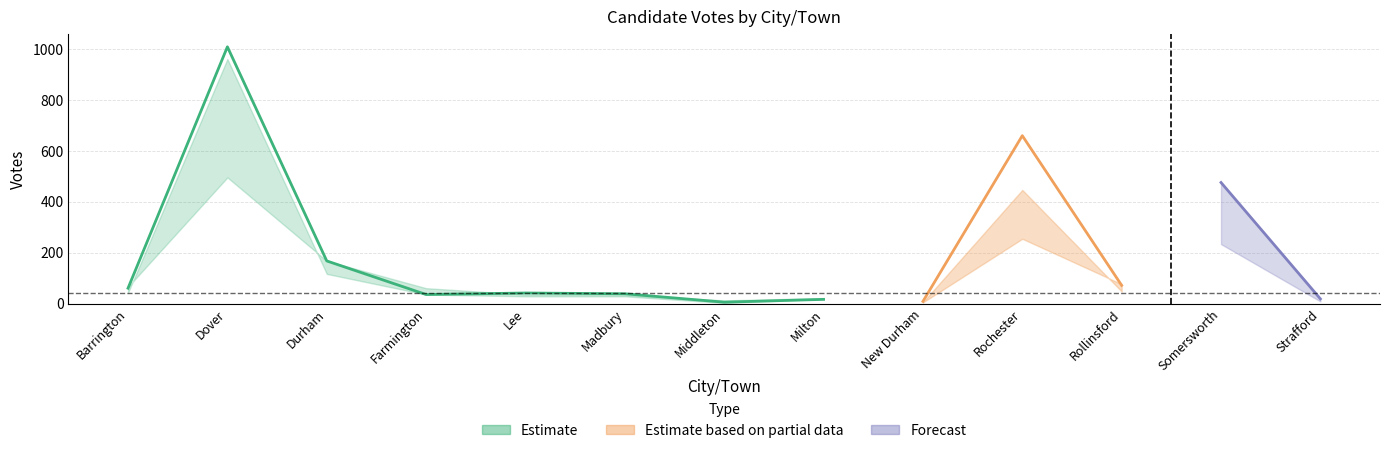

Is this an area chart (filled region under the line)?

No